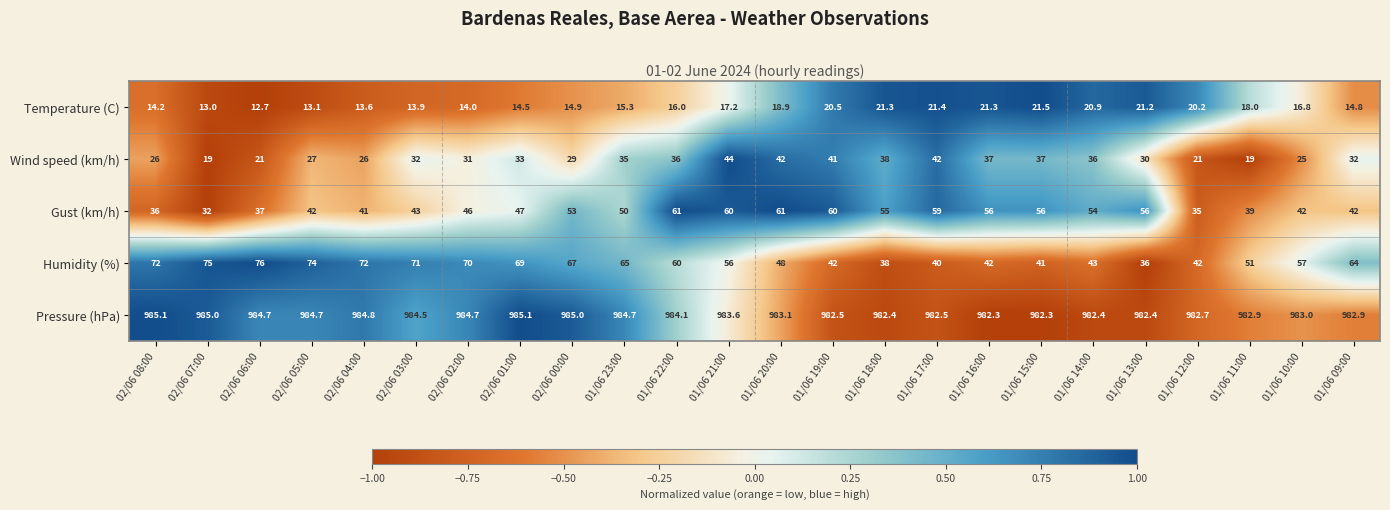

List the series in order of their peak value, lowest first.

Temperature (C), Wind speed (km/h), Gust (km/h), Humidity (%), Pressure (hPa)